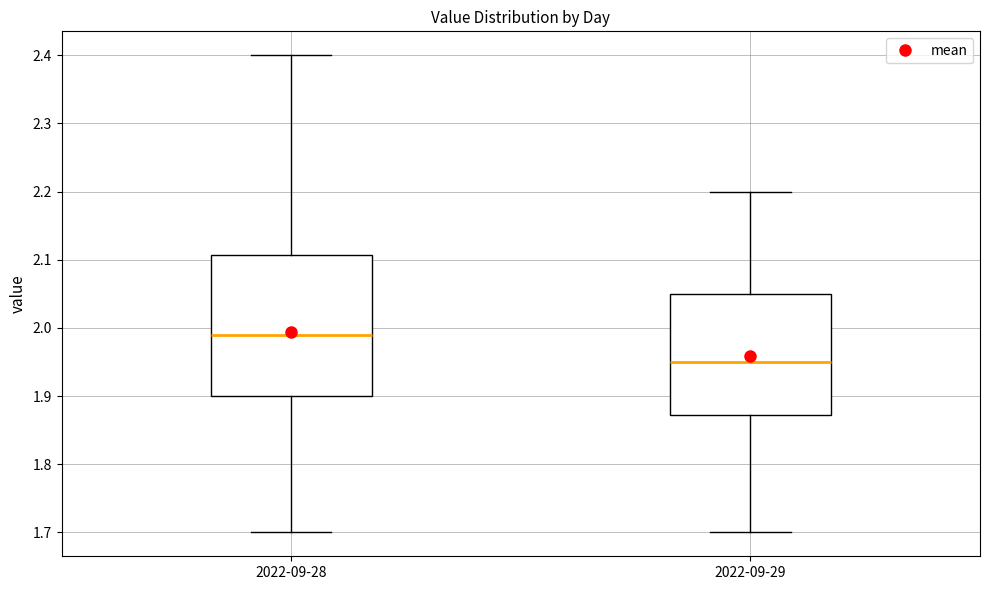

Which box has the lowest median line?

2022-09-29